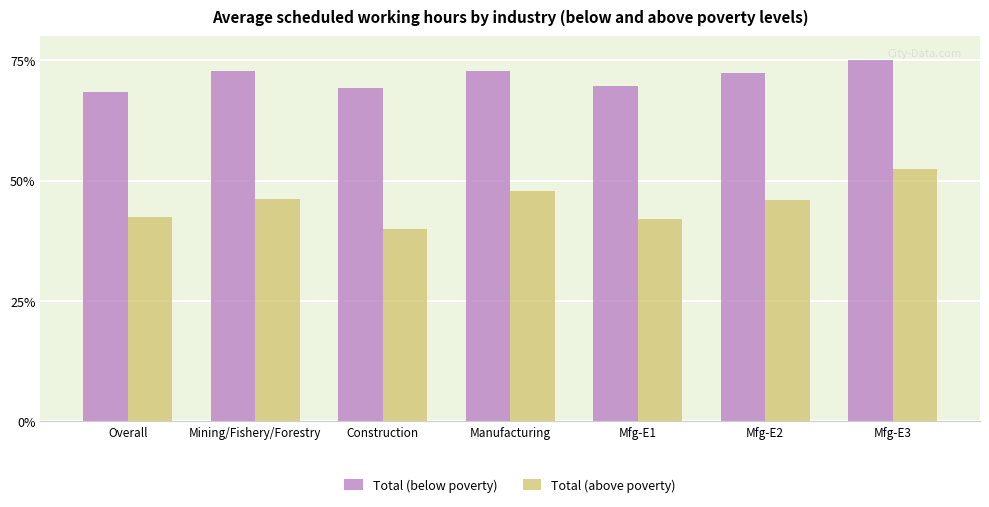

What is the sum of all Total (above poverty) values?

316.7